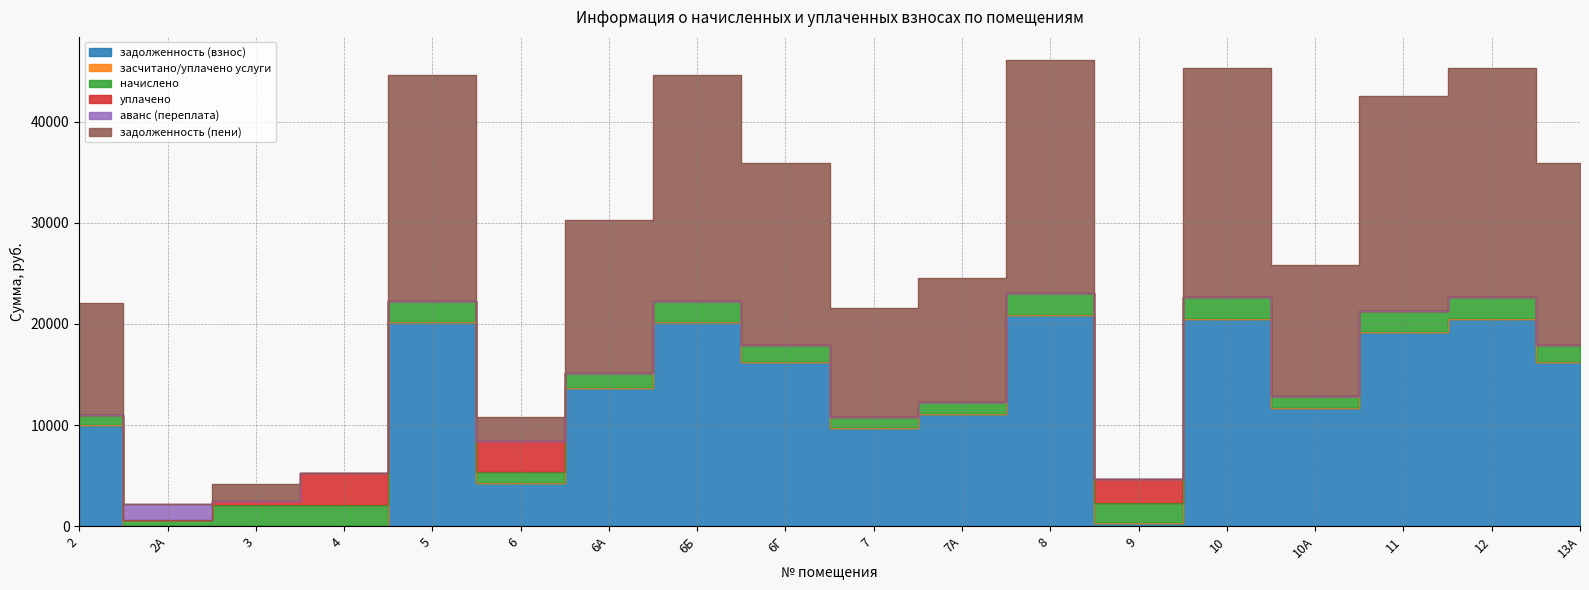

What is the label of the 14th point from the left?

10